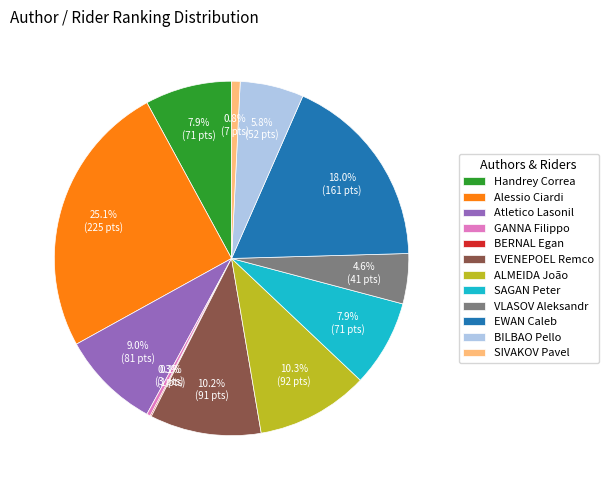

The Alessio Ciardi slice represents 25% of the pie. True or false?

True